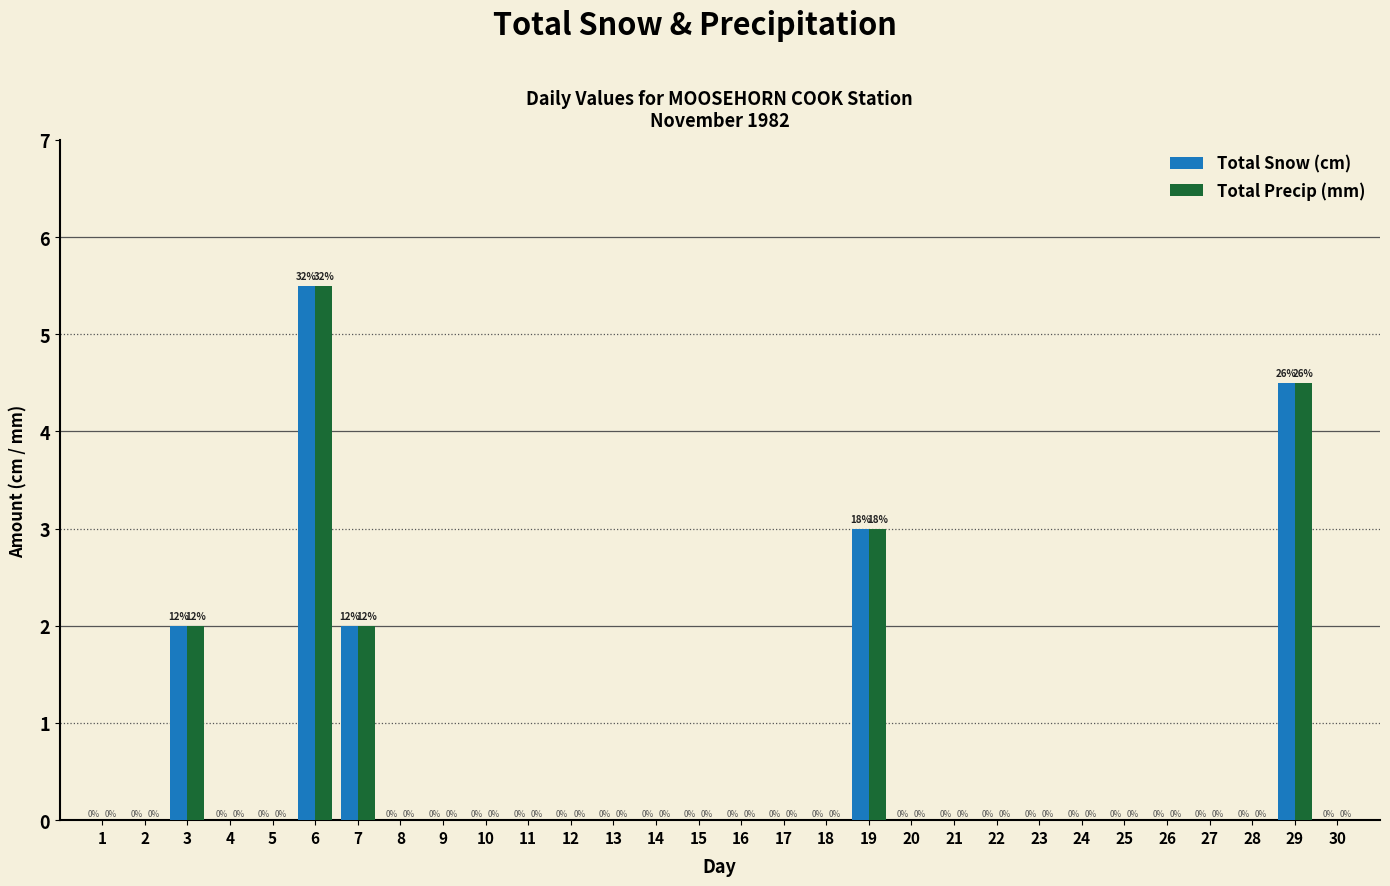

At which category is the sum across all series the highest?

6